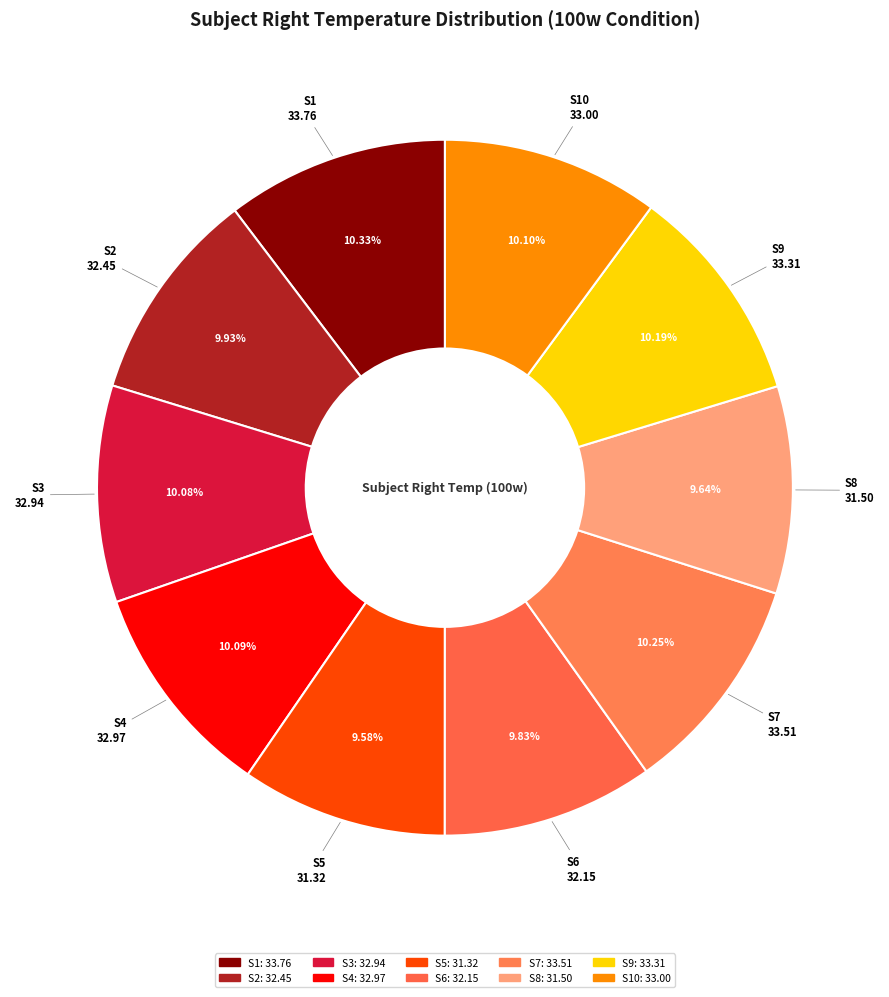

How many segments does this pie chart have?

10